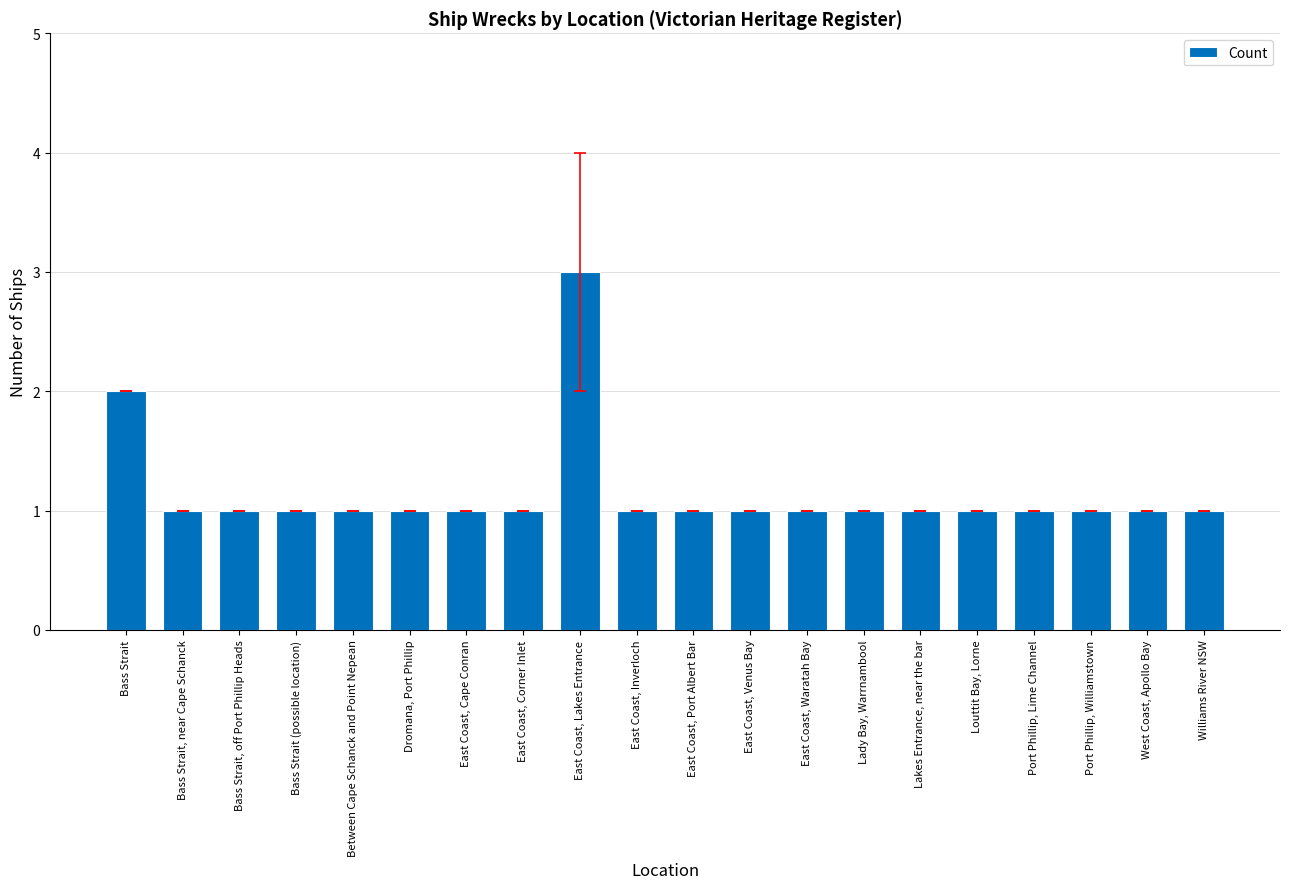

What is the label of the 12th bar from the right?

East Coast, Lakes Entrance